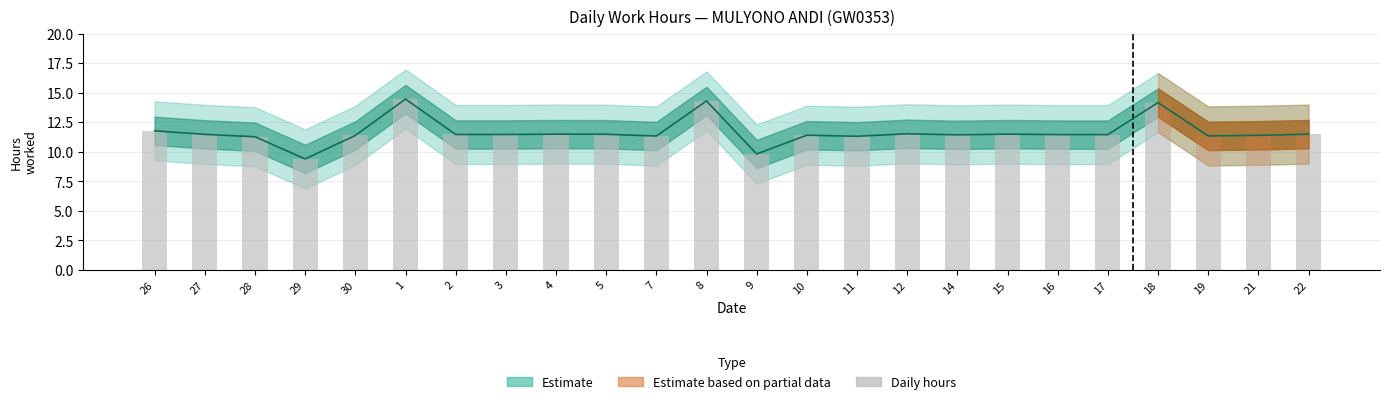

What is the sum of all values?

279.5